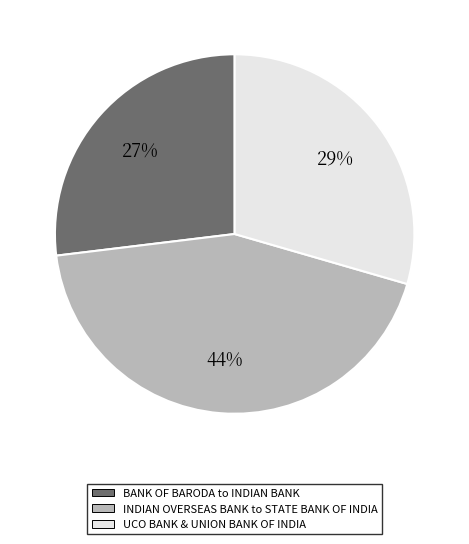

The INDIAN OVERSEAS BANK to STATE BANK OF INDIA slice represents 44% of the pie. True or false?

True